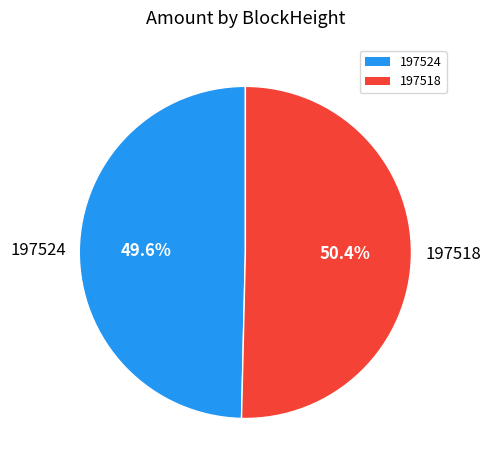

Does 197518 account for over 50% of the chart?

Yes